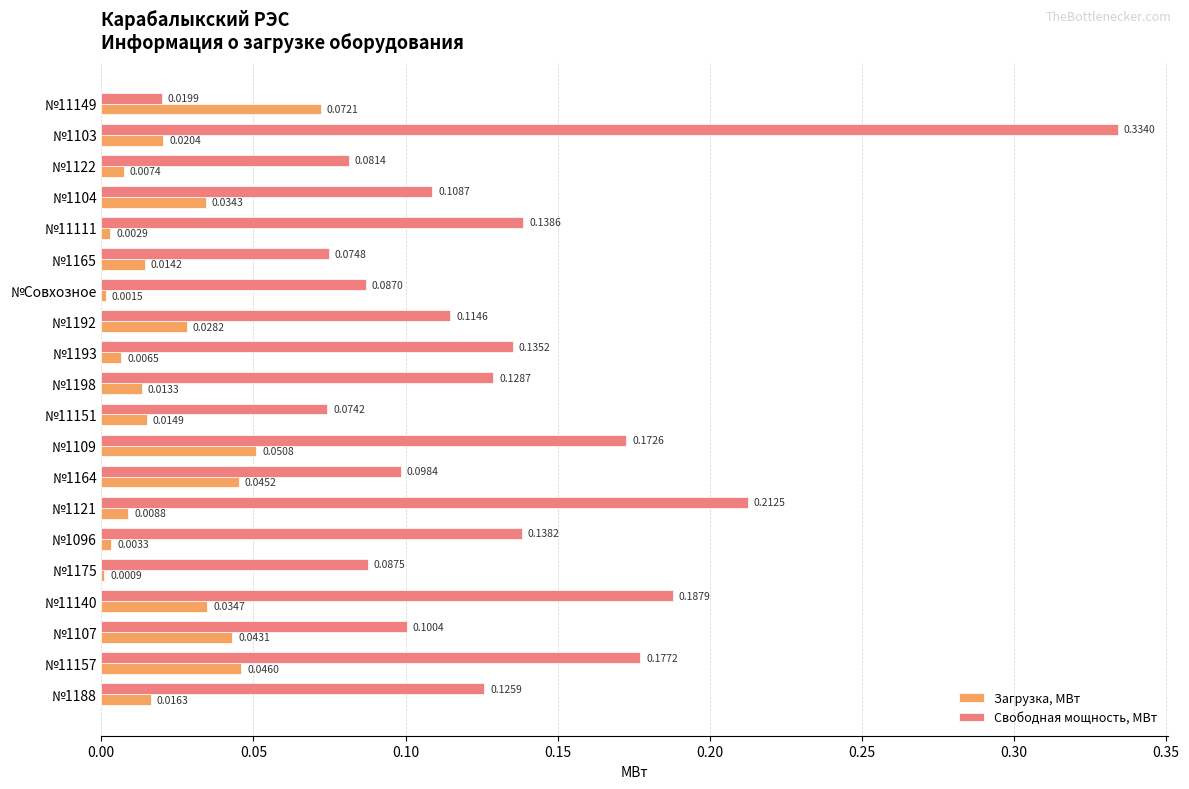

At which label is Загрузка, МВт closest to 0?

№1175